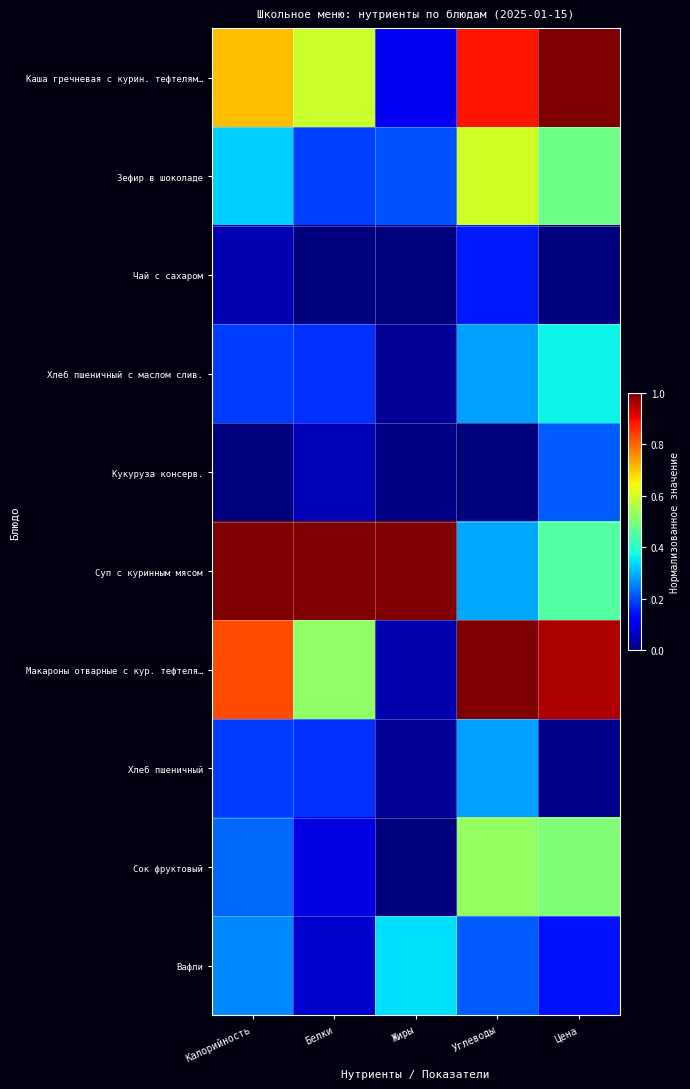

How many distinct data groups are displayed?

10